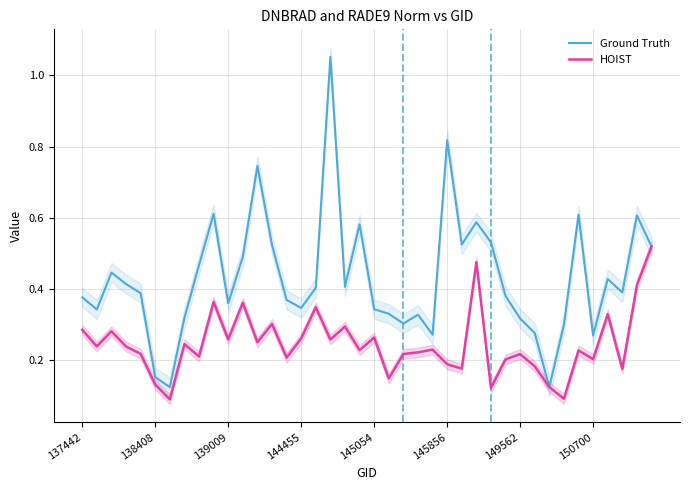

Which series changed the most between 27 and 28?

HOIST